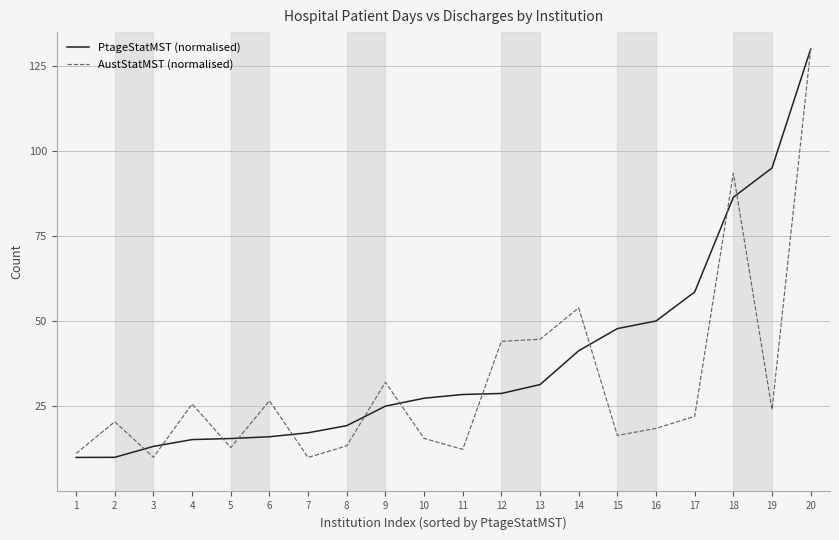

Read the AustStatMST (normalised) value at 9.

32.1